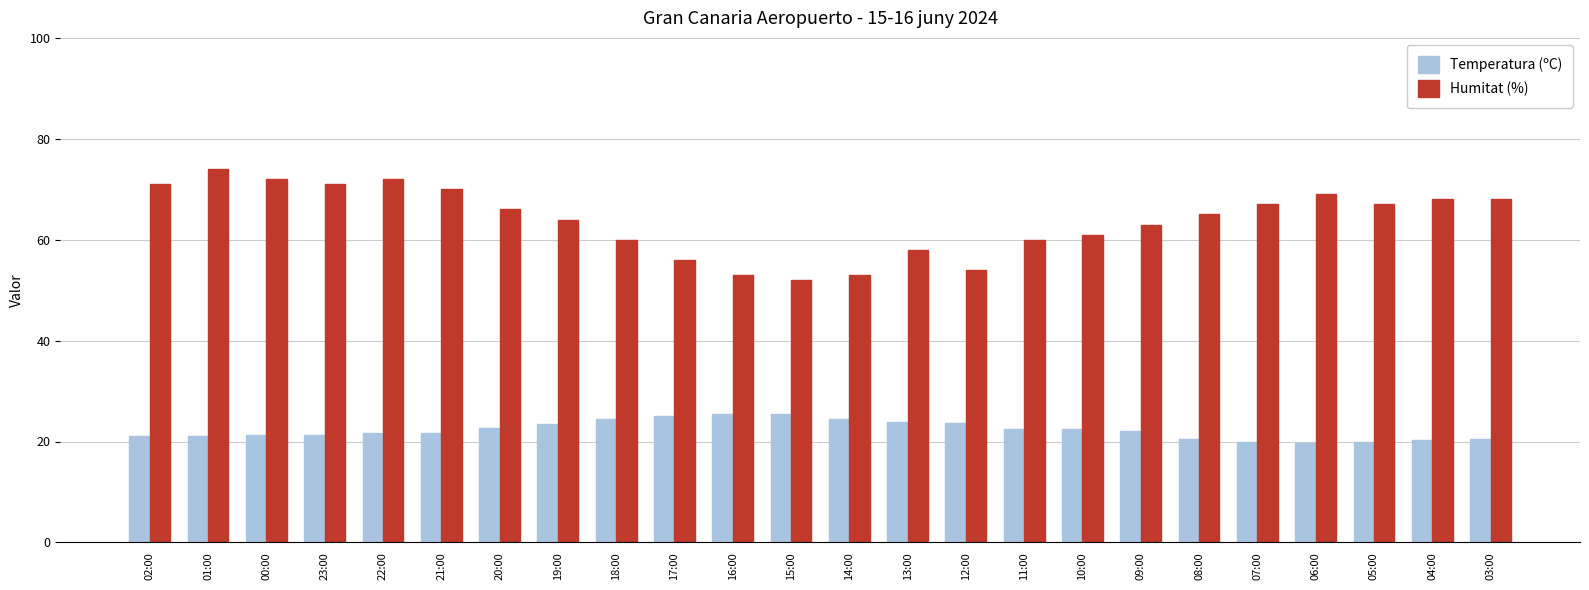

What is the spread (max minus min) of values at 01:00?

53.0